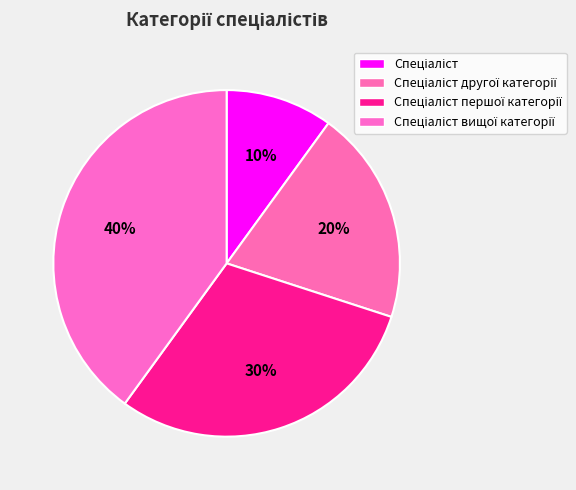

To the nearest percent, what percentage of the pie is Спеціаліст вищої категорії?

40%